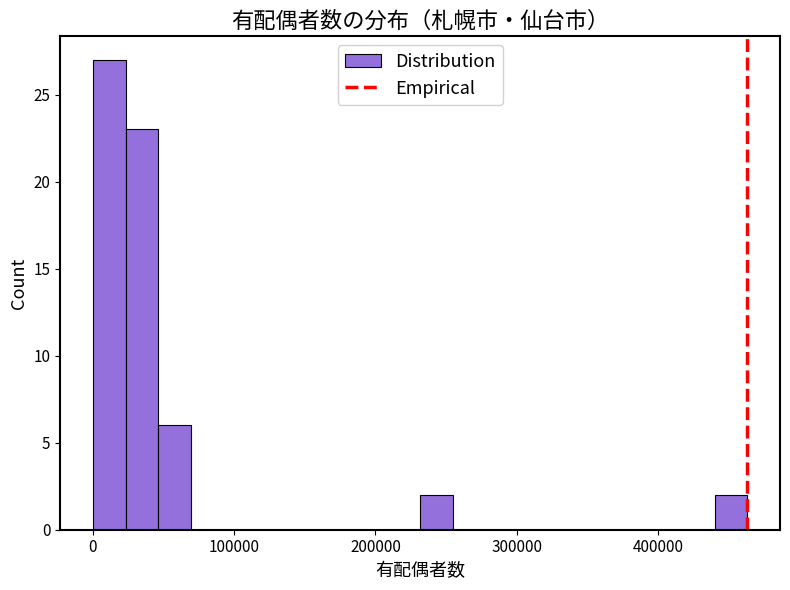

Around what value on the x-axis is the tallest bar? Give the approximate position of its centre, as read against the axis.

10000